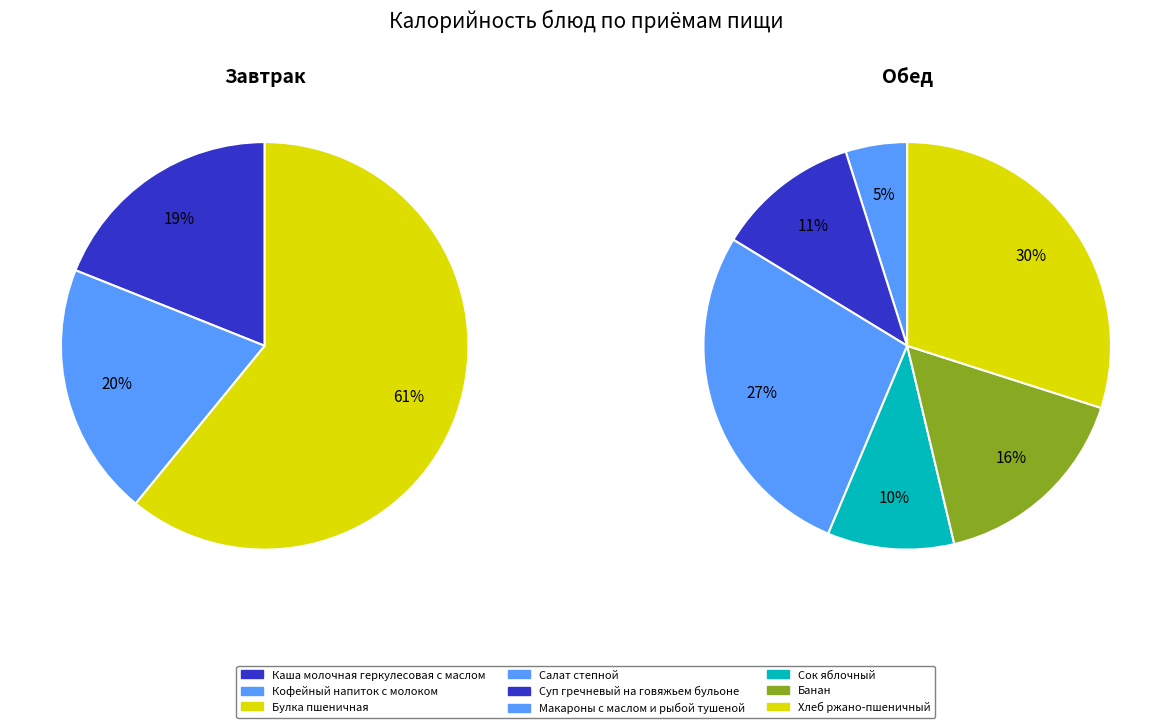

Which category has the biggest portion of the pie?

Булка пшеничная